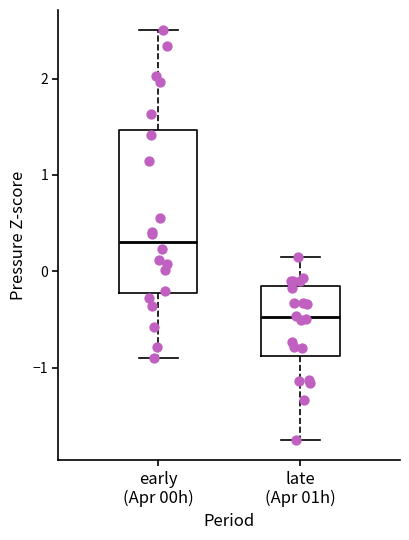

Reading left to right, transcribe this box plot: for each box, give where its median line is, the range the box spans, and where its two whiskers end, as read against the y-axis. The values are not printed on the chart, so give them approximately, as read against the axis.

early (Apr 00h): median 0.3, box -0.2 to 1.5, whiskers -0.9 to 2.5
late (Apr 01h): median -0.5, box -0.9 to -0.2, whiskers -1.7 to 0.1